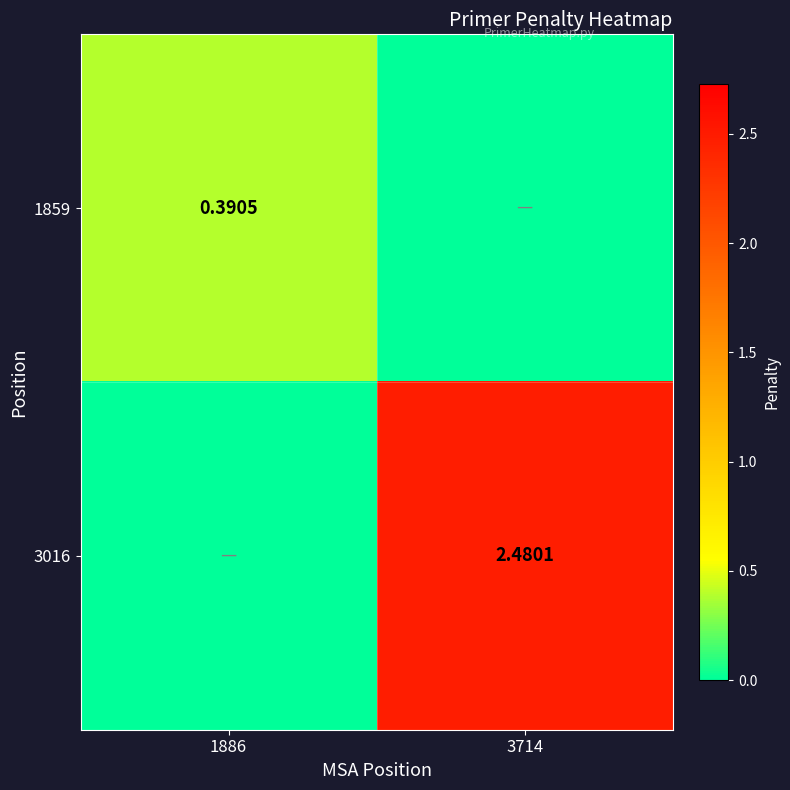

The 3016 series shows 1.7 at 1886. True or false?

False